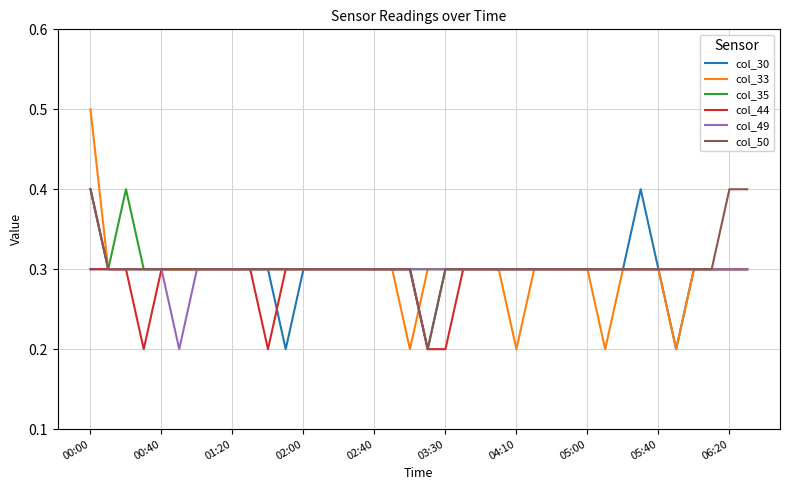

Which series has the largest range (max minus min)?

col_33